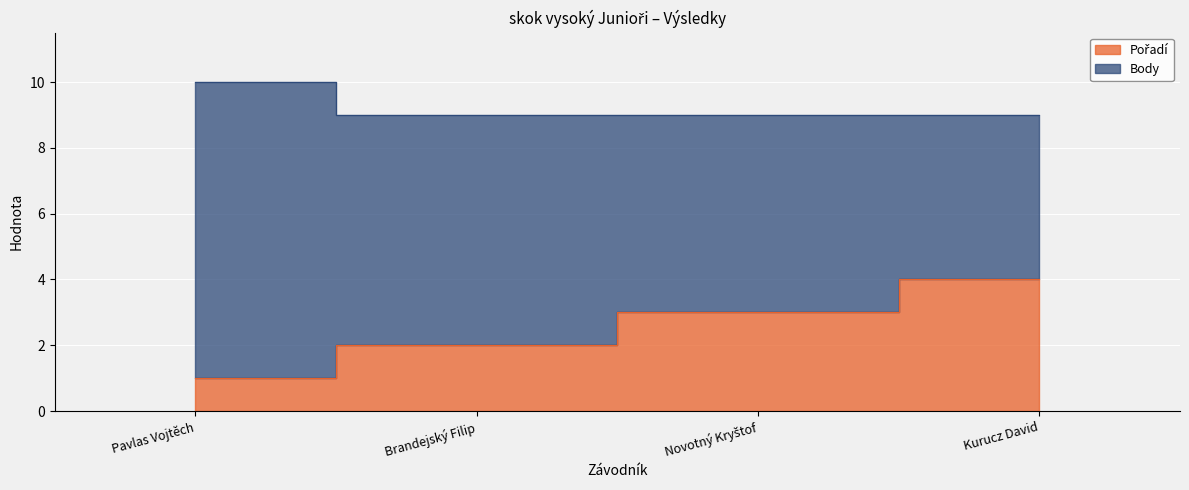

What is the sum of all values?

10